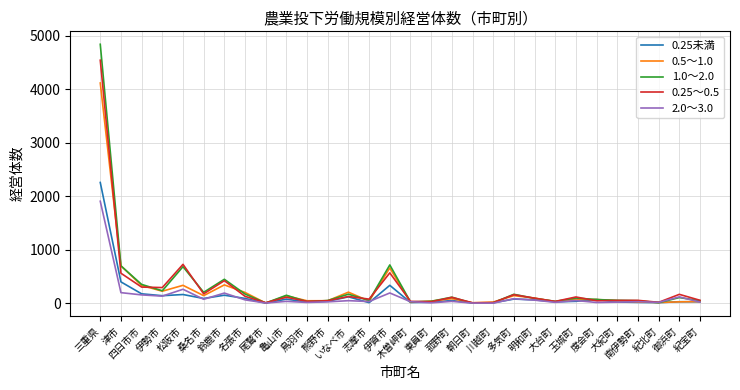

Where does the 0.5～1.0 series first go above 71?

三重県